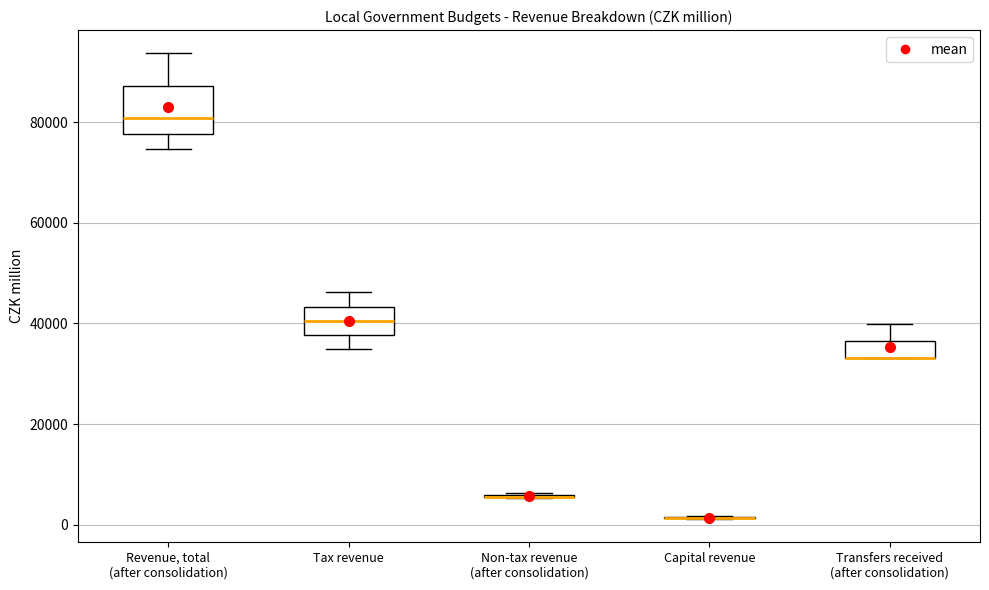

Which box is the tallest, from its lower edge to its upper edge?

Revenue, total (after consolidation)